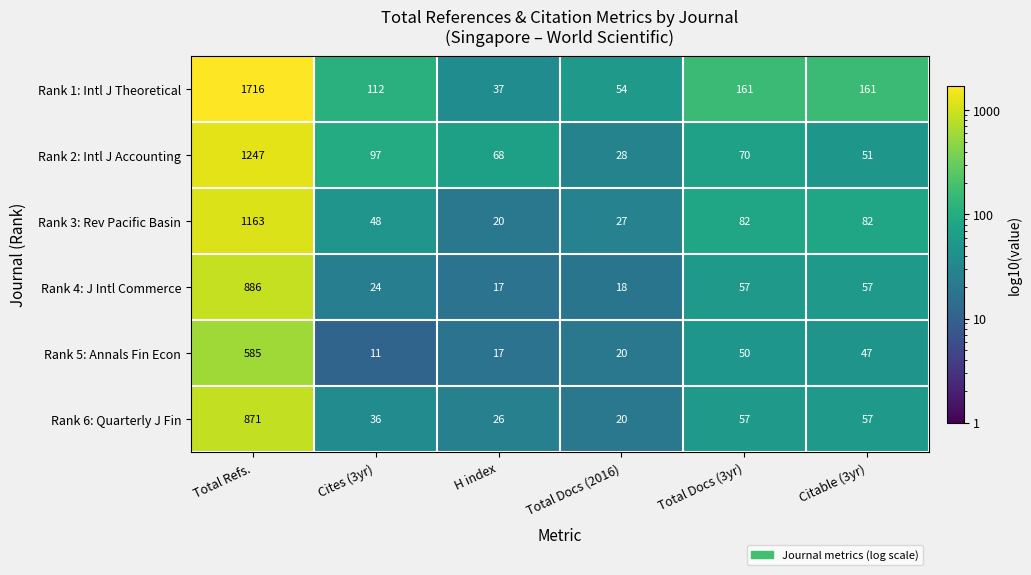

Between Cites (3yr) and Citable (3yr), which series saw the biggest shift?

Rank 1: Intl J Theoretical